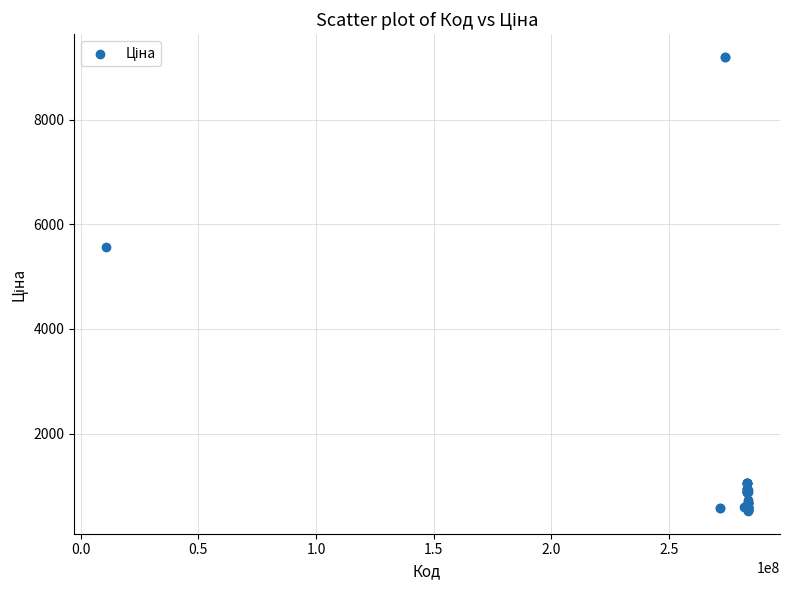

What Y value in the scatter plot is closest to 4858?

5560.3